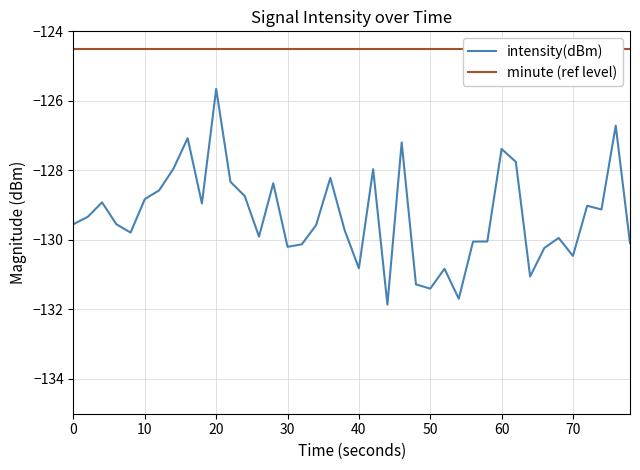

Which category has the highest value in the intensity(dBm) series?

20